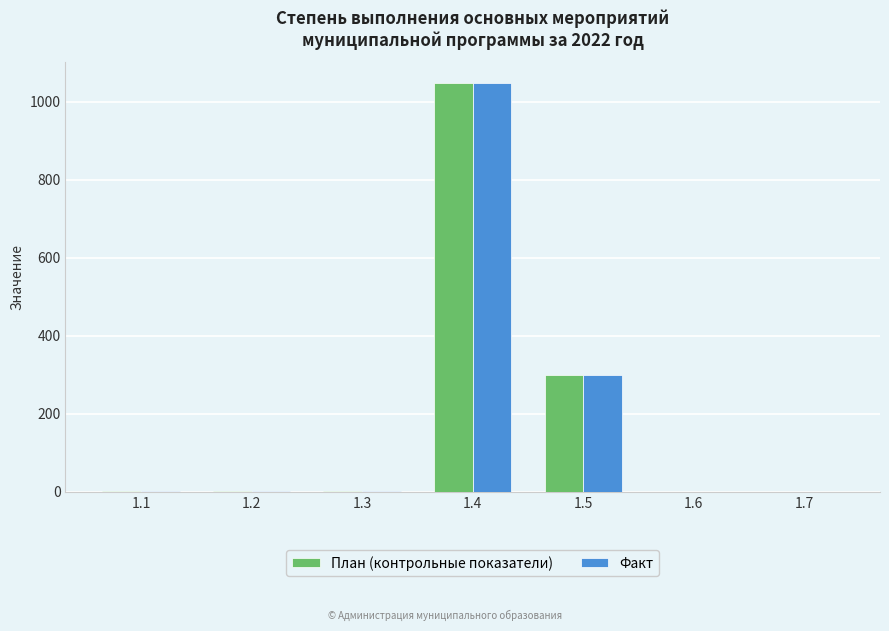

At which label is План (контрольные показатели) closest to 524?

1.5